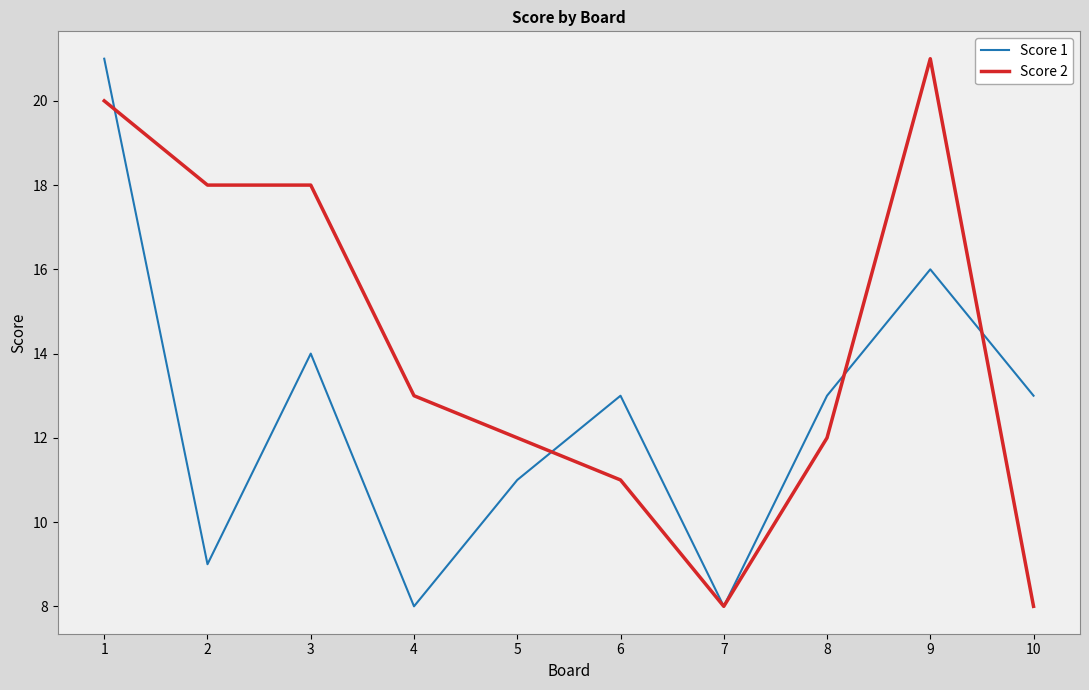

What is the spread (max minus min) of values at 10?

5